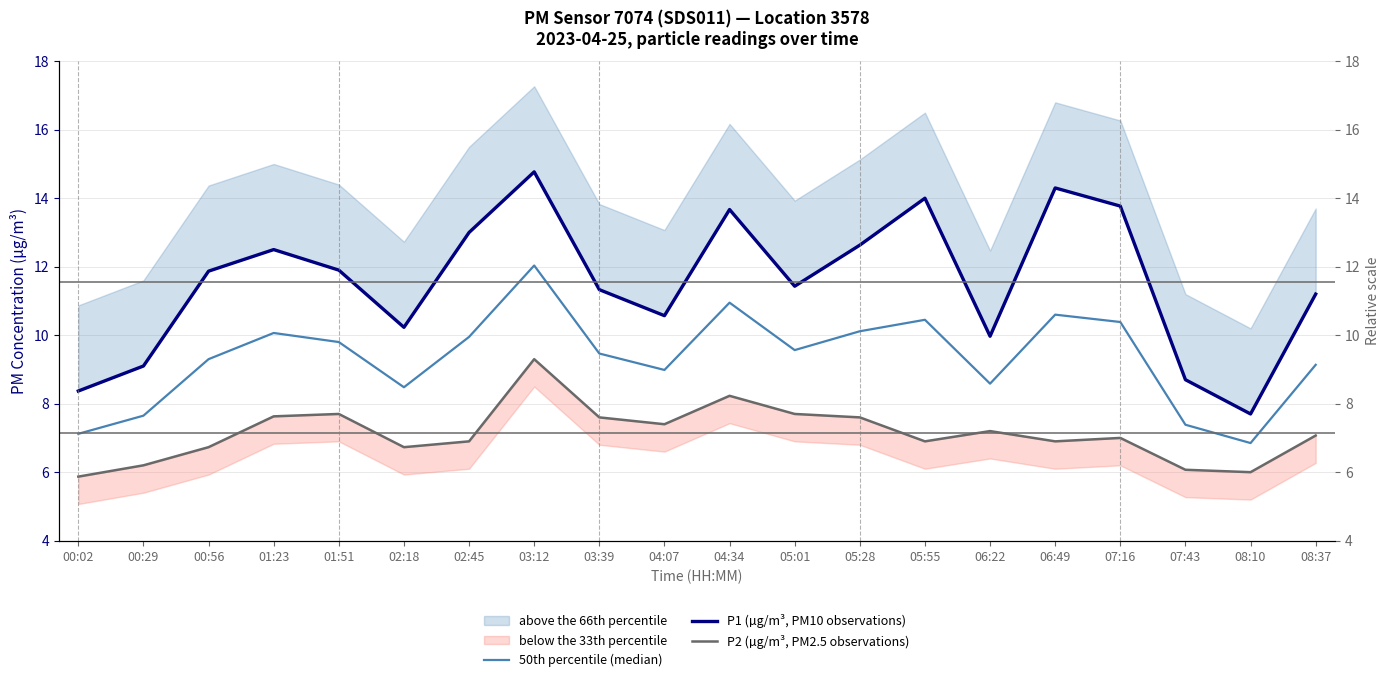

The value of P2 (µg/m³, PM2.5 observations) at 07:43 is 2.7. True or false?

False